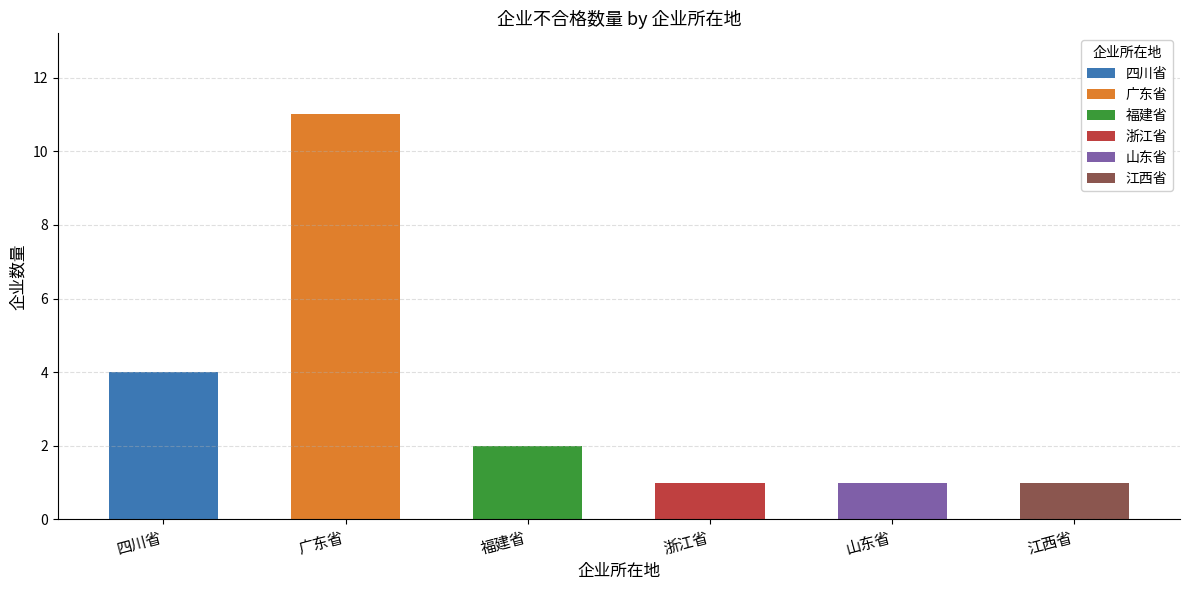

Between 广东省 and 江西省, which is larger?

广东省